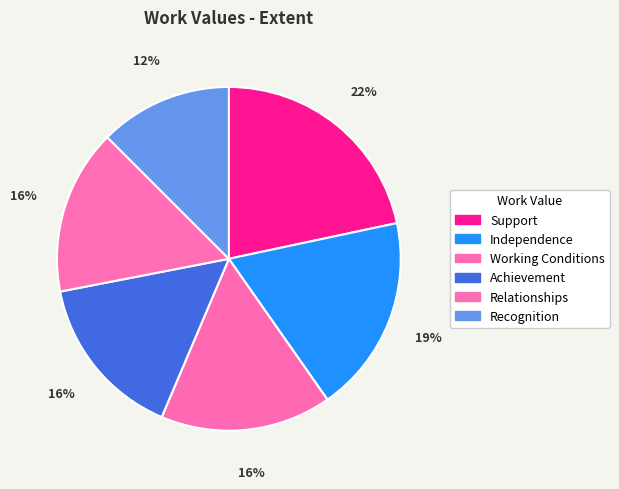

To the nearest percent, what is the combined percentage of Working Conditions and Independence?

35%